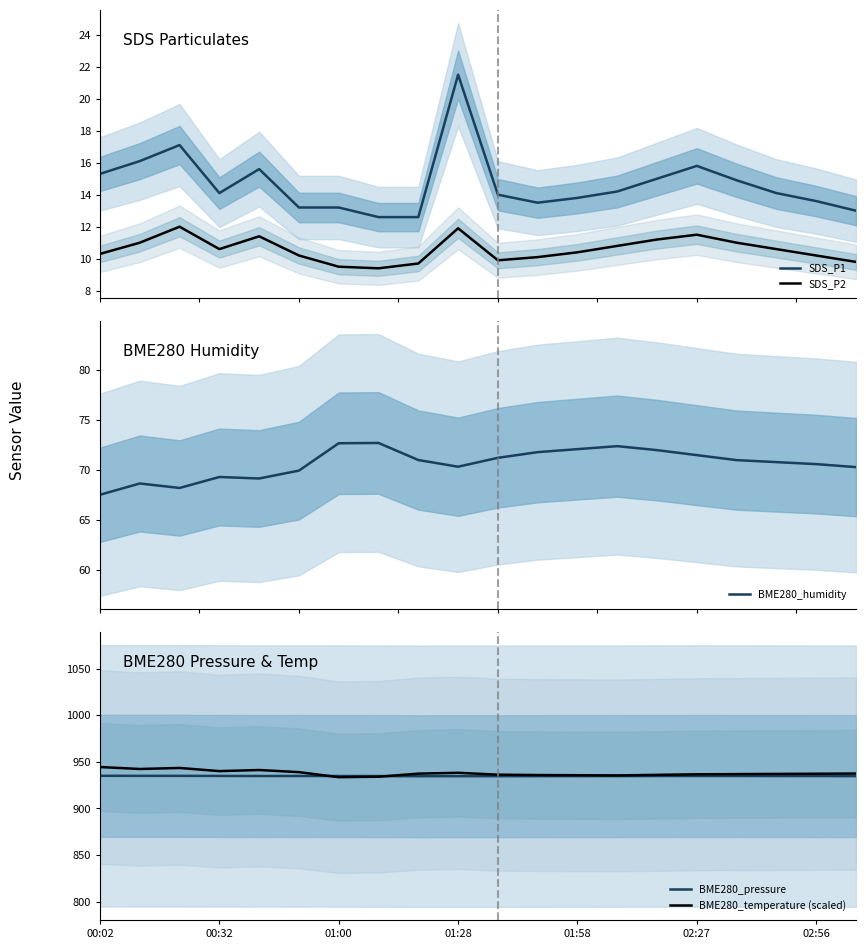

What is the difference between the BME280_temperature (scaled) values at 16 and 10?

0.6